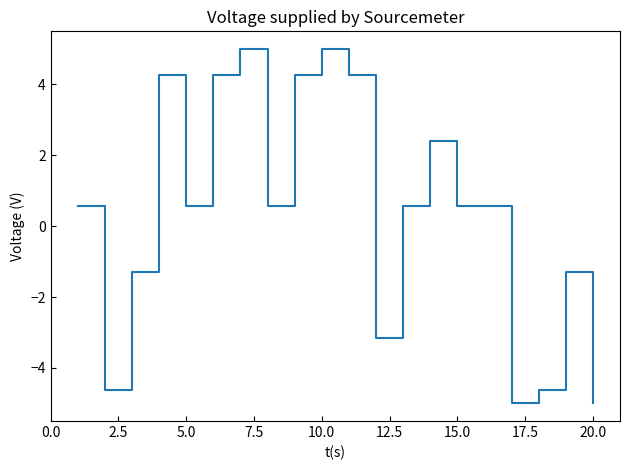

What is the difference between the maximum and minimum values?

10.0